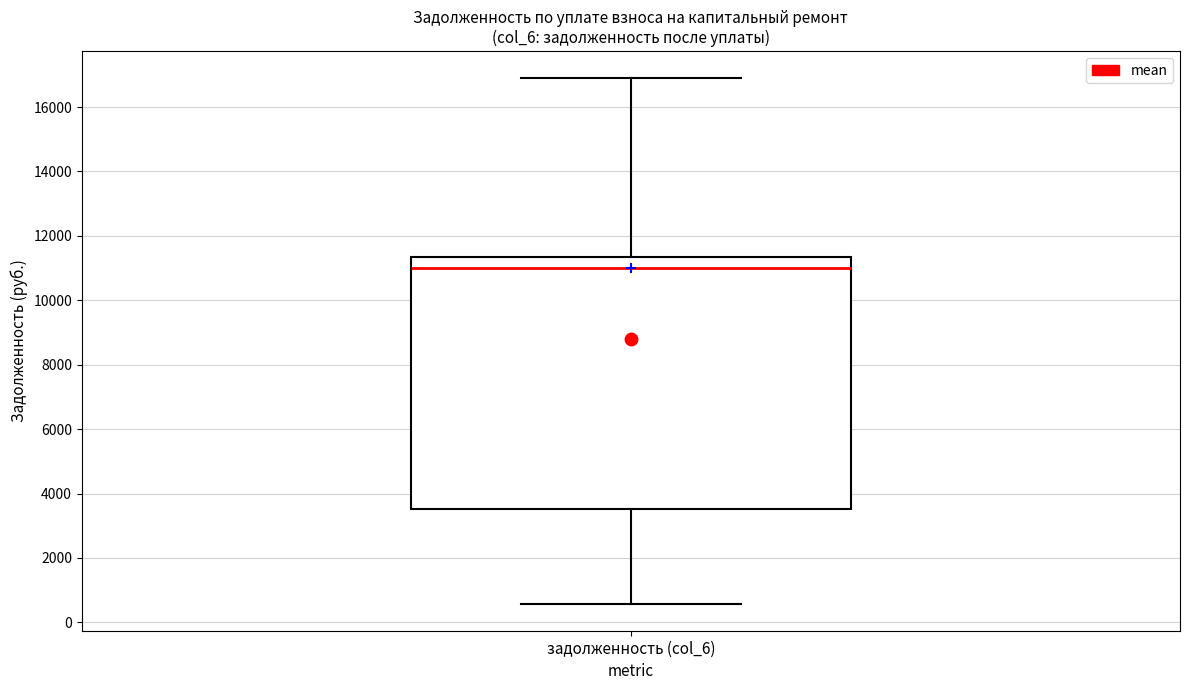

Where does the upper whisker of the box for задолженность (col_6) end on the y-axis? The values are not printed on the chart, so give them approximately, as read against the axis.

17000